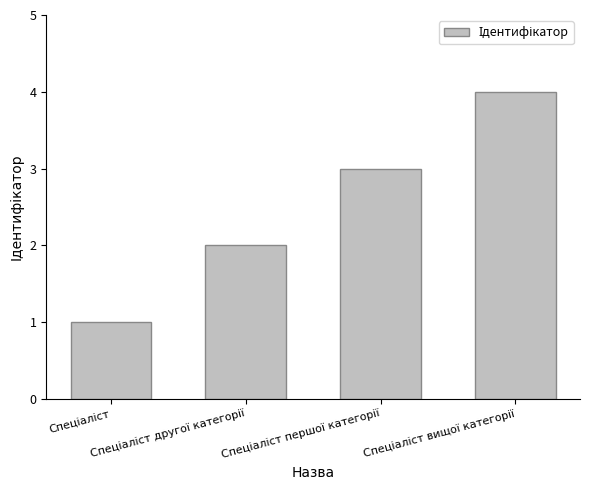

What is the sum of all values?

10